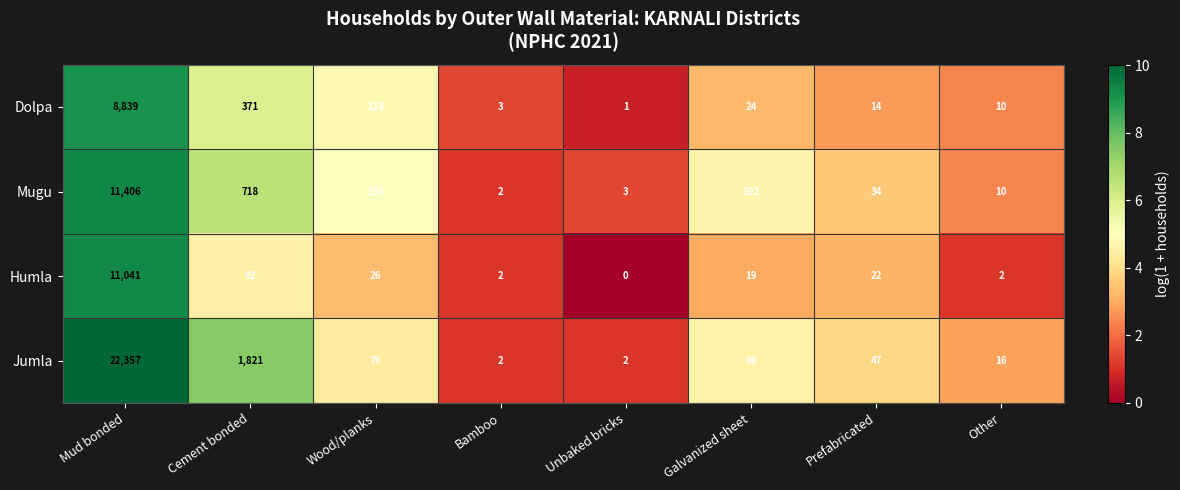

Which label corresponds to the largest value in the chart?

Mud bonded